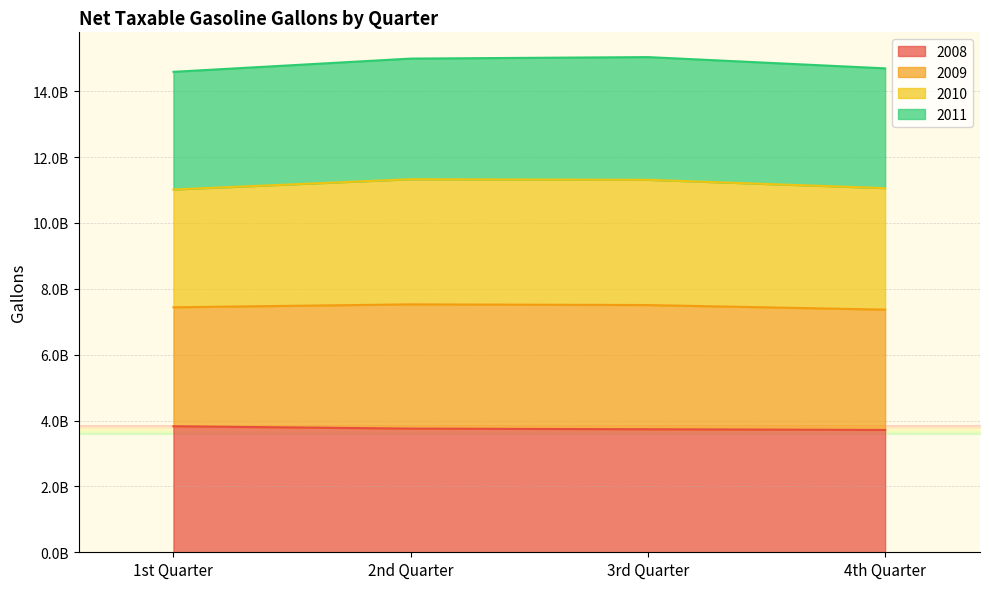

What is the smallest value displayed?

3714663532